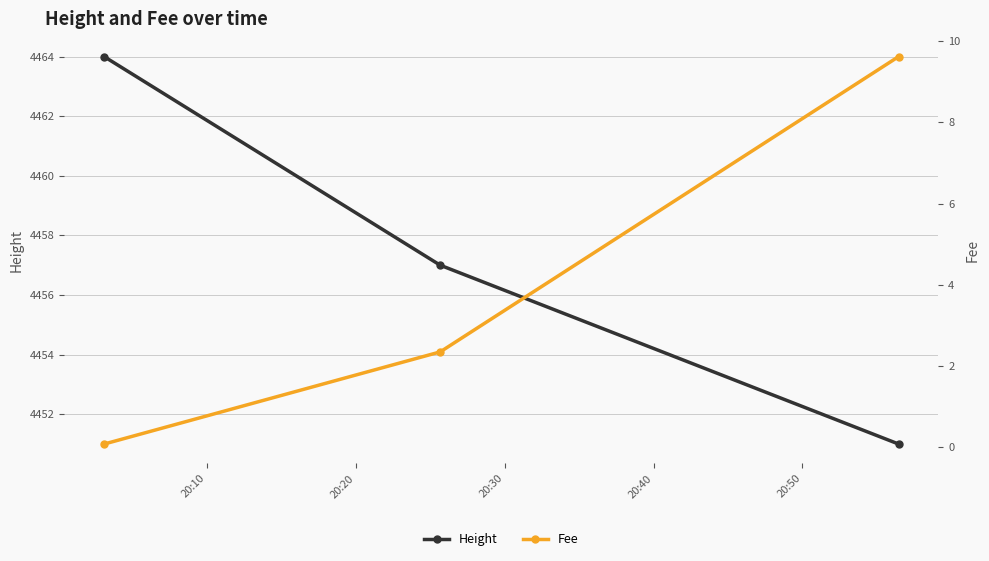

What is the value of the Height point at the 3rd from the left?

4451